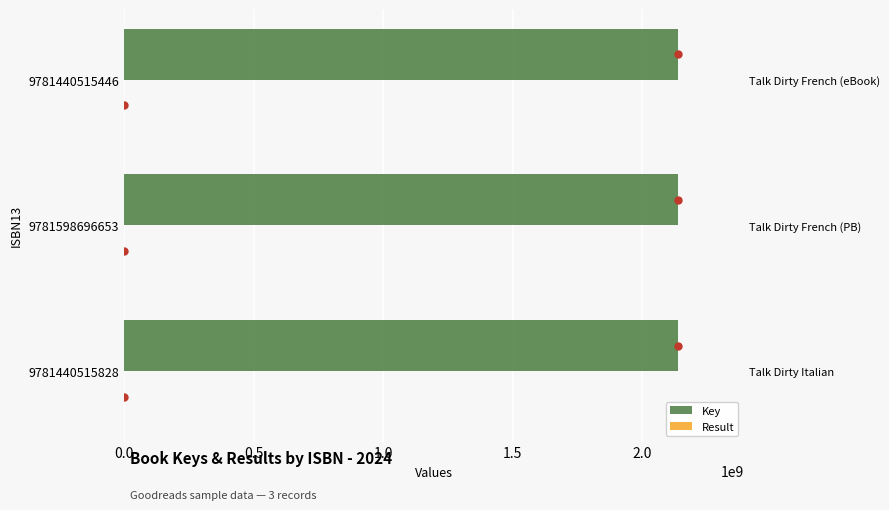

Reading left to right, extract all data points from this chart.

Key: 2137702631	2137682995	2137682995
Result: 1	2	2